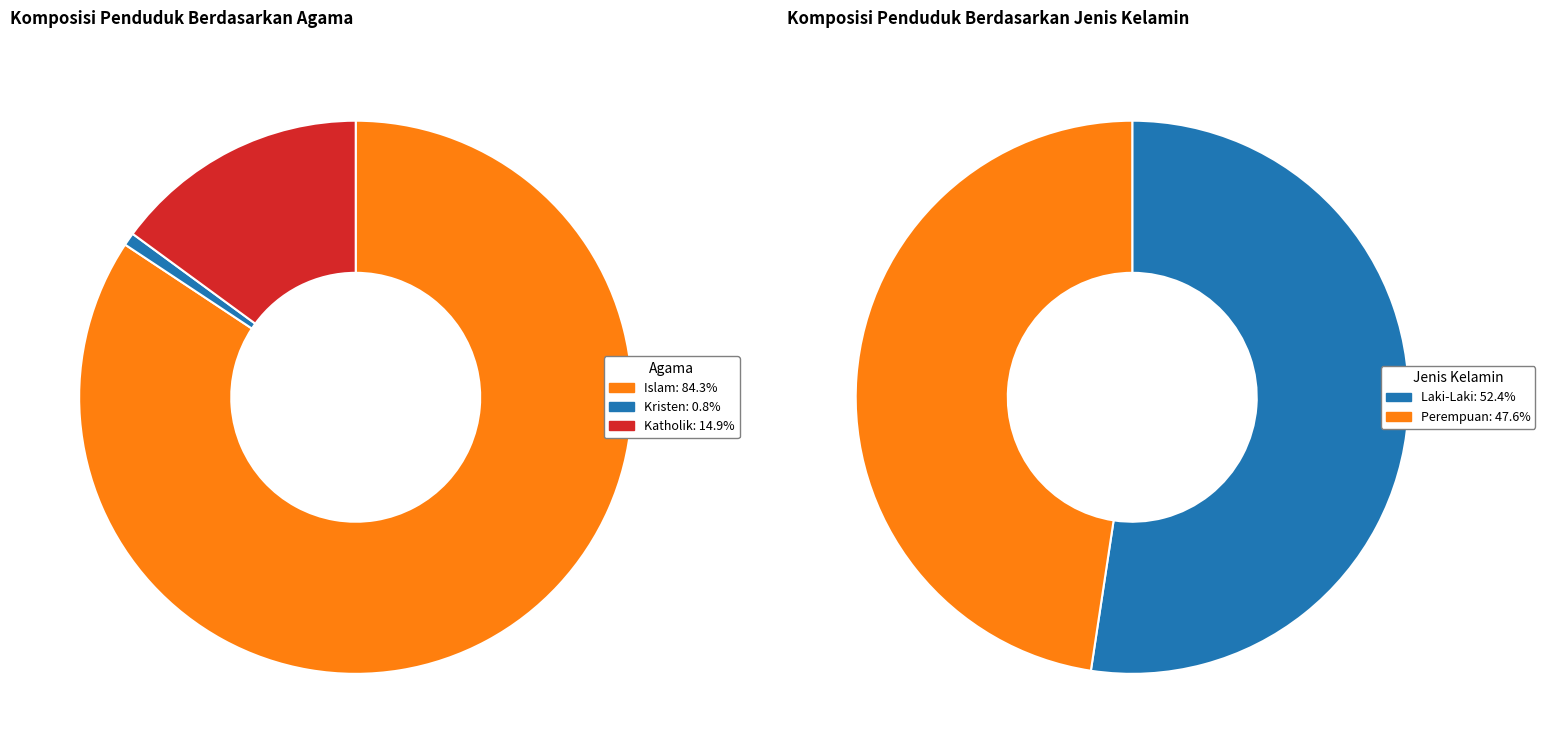

Does Kristen account for over 50% of the chart?

No